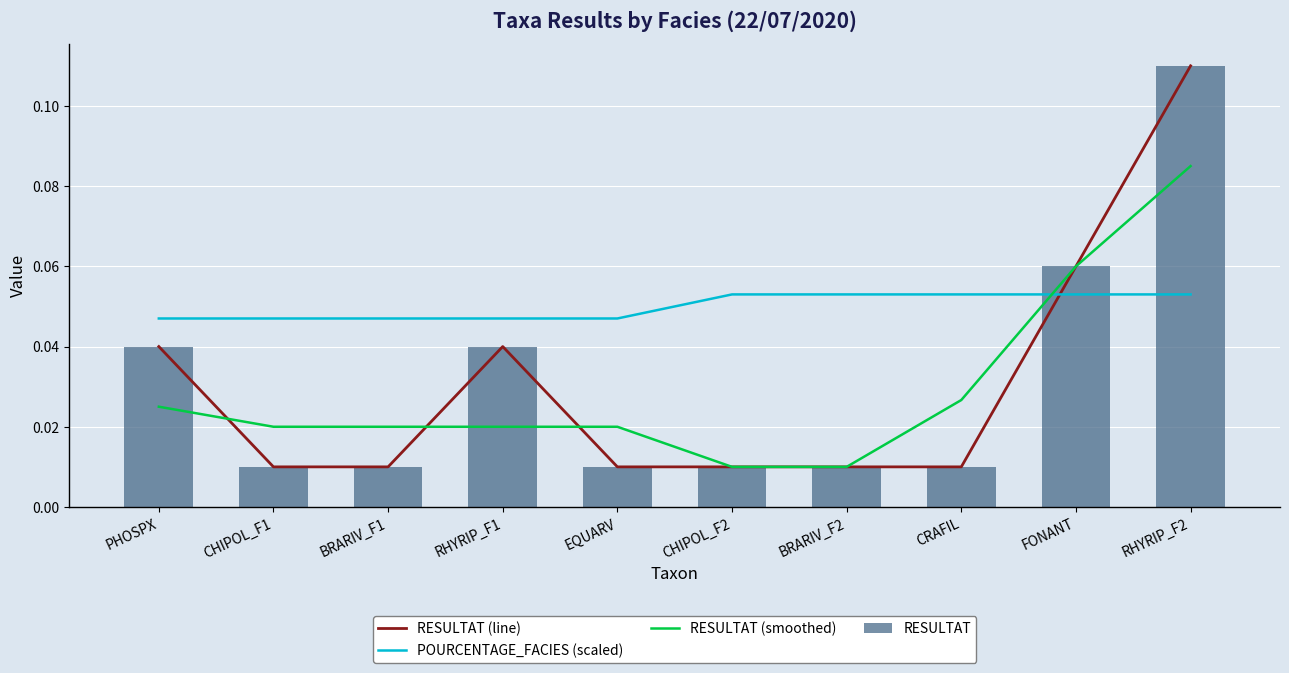

List the labels in order of RESULTAT (smoothed) value, smallest first.

CHIPOL_F2, BRARIV_F2, CHIPOL_F1, BRARIV_F1, RHYRIP_F1, EQUARV, PHOSPX, CRAFIL, FONANT, RHYRIP_F2